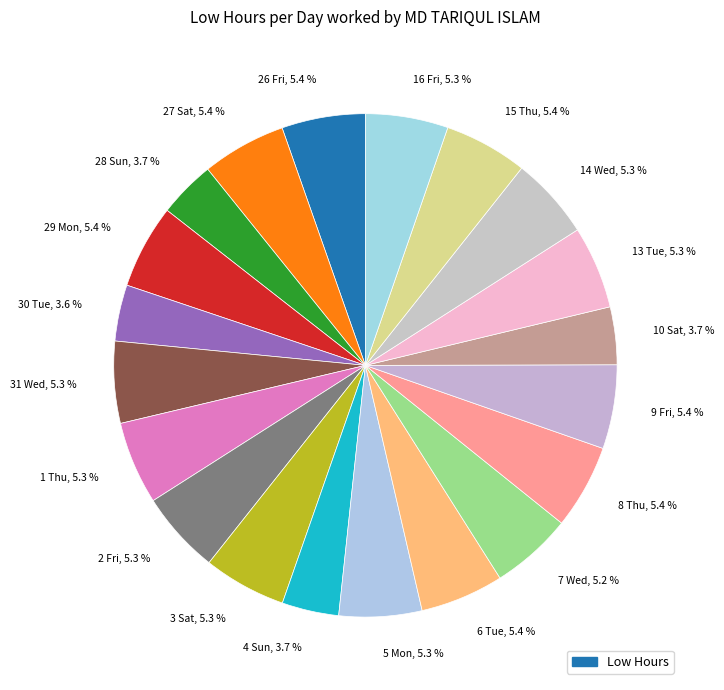

How many slices are in this pie chart?

20